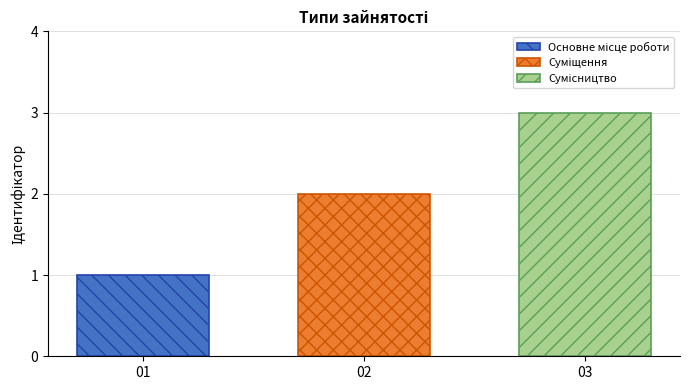

How many distinct data groups are displayed?

3